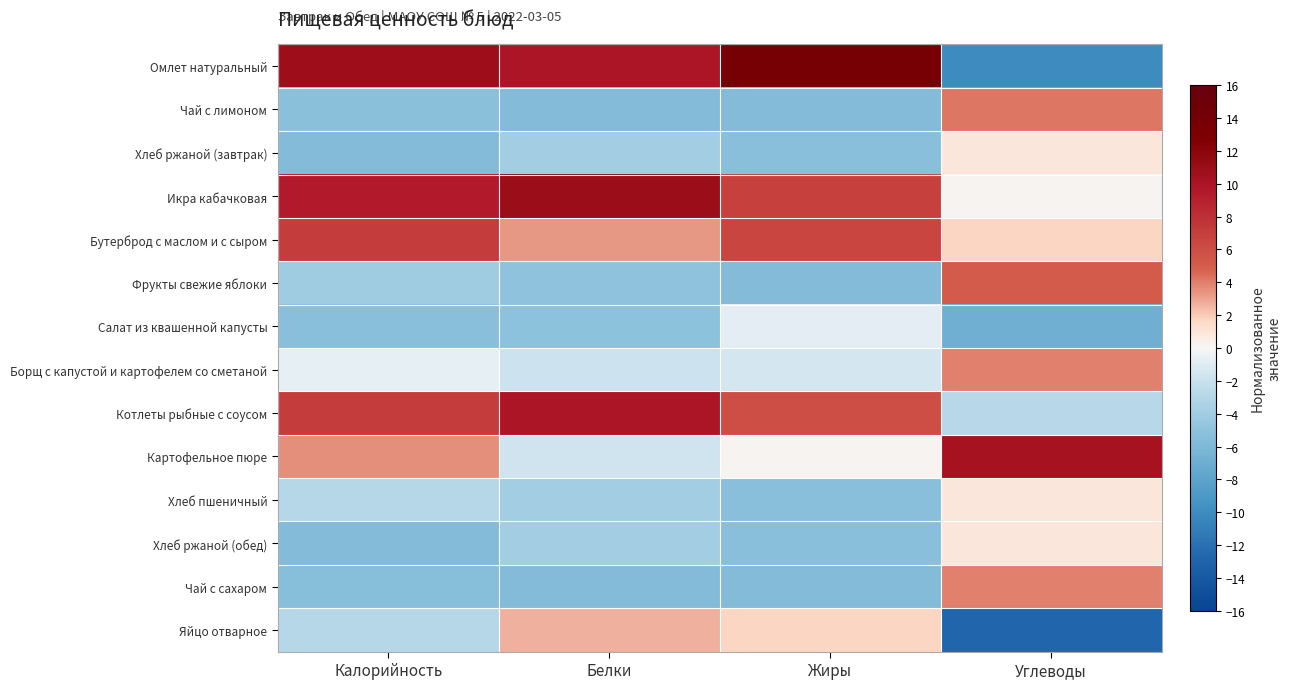

Which has a higher value, Белки or Жиры?

Жиры